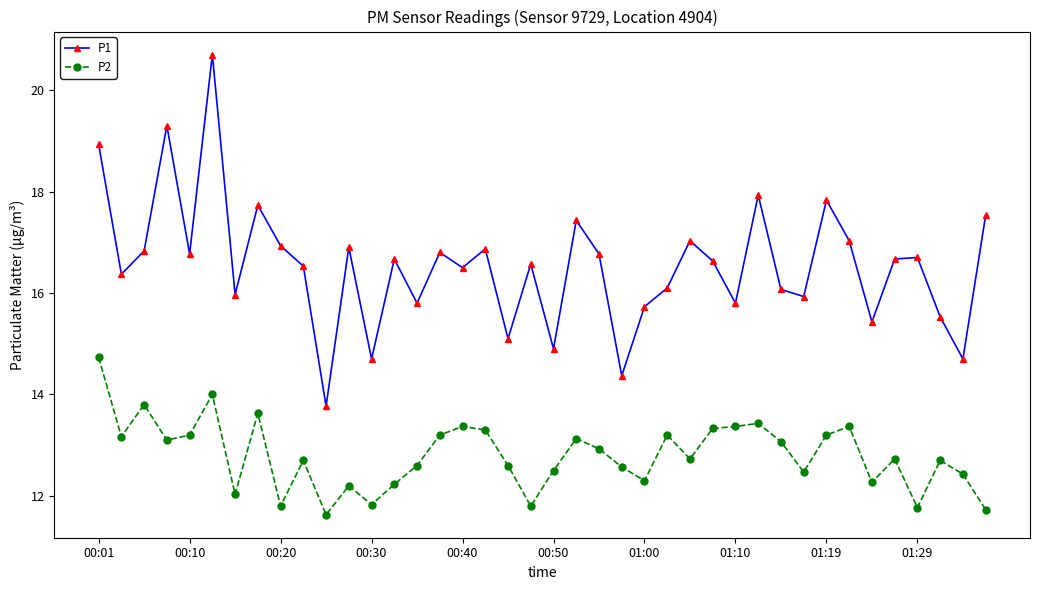

True or false: P1 and P2 intersect in this chart.

False